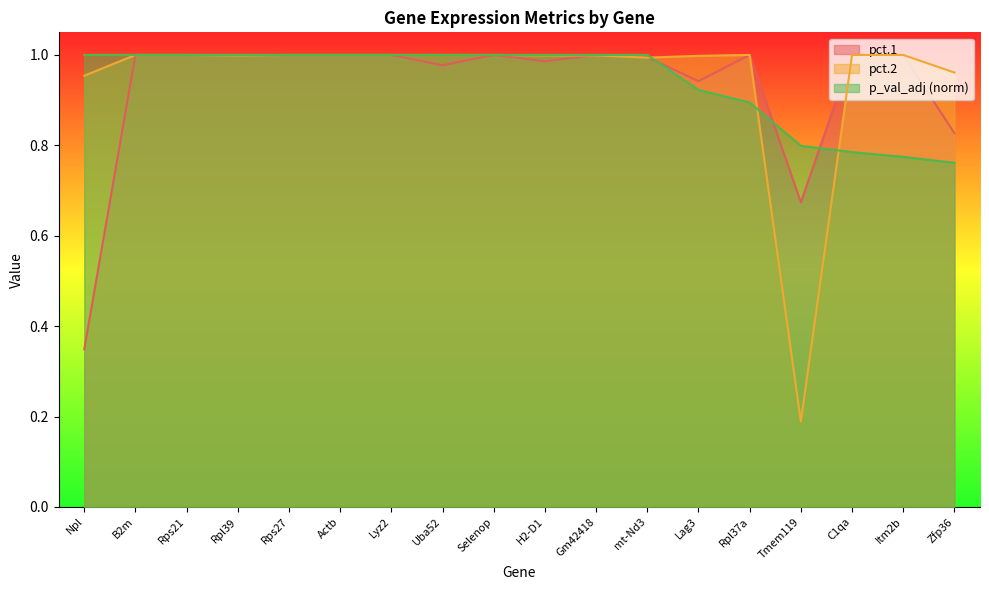

Between C1qa and Gm42418, which is larger?

C1qa